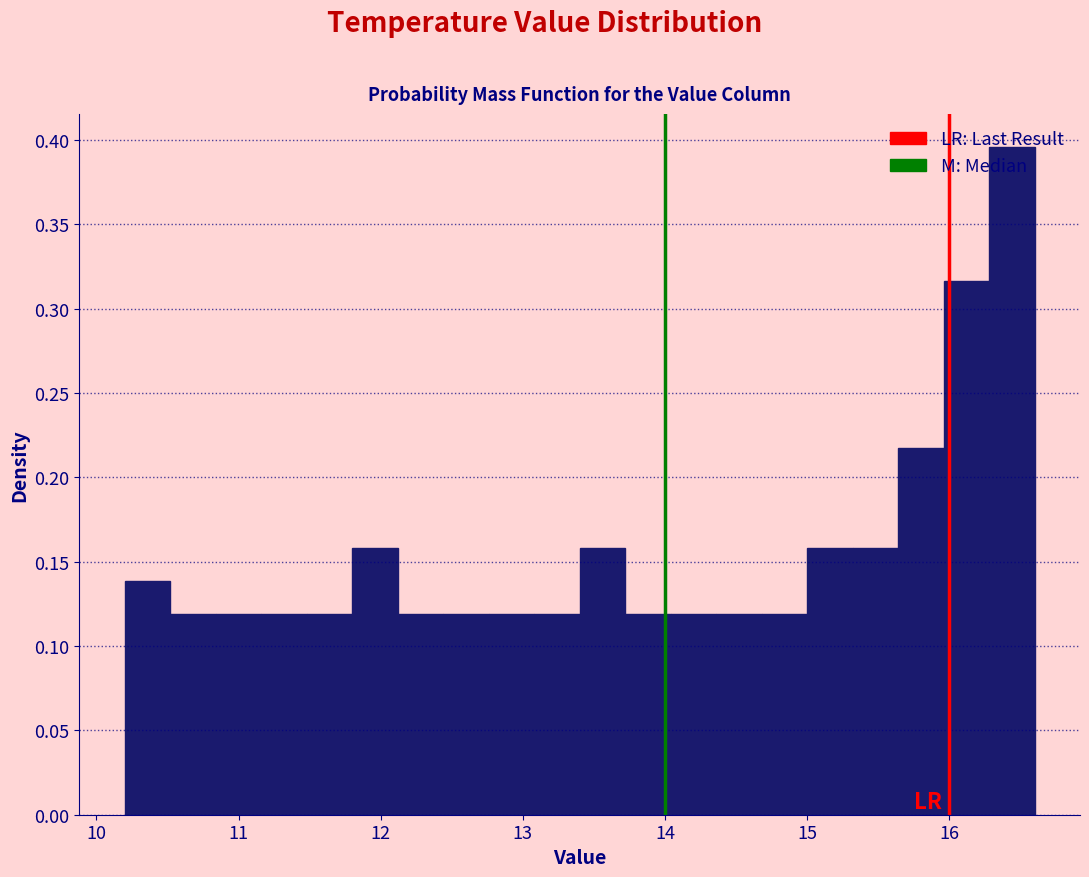

Around what value on the x-axis is the tallest bar? Give the approximate position of its centre, as read against the axis.

16.4